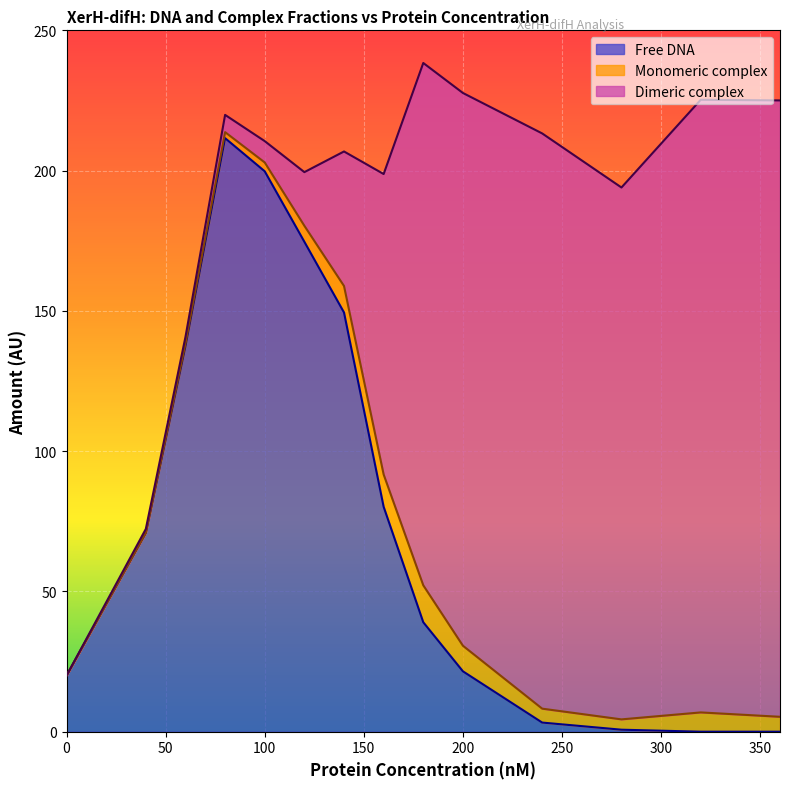

True or false: Dimeric complex has more than 0 interior local peaks.

True